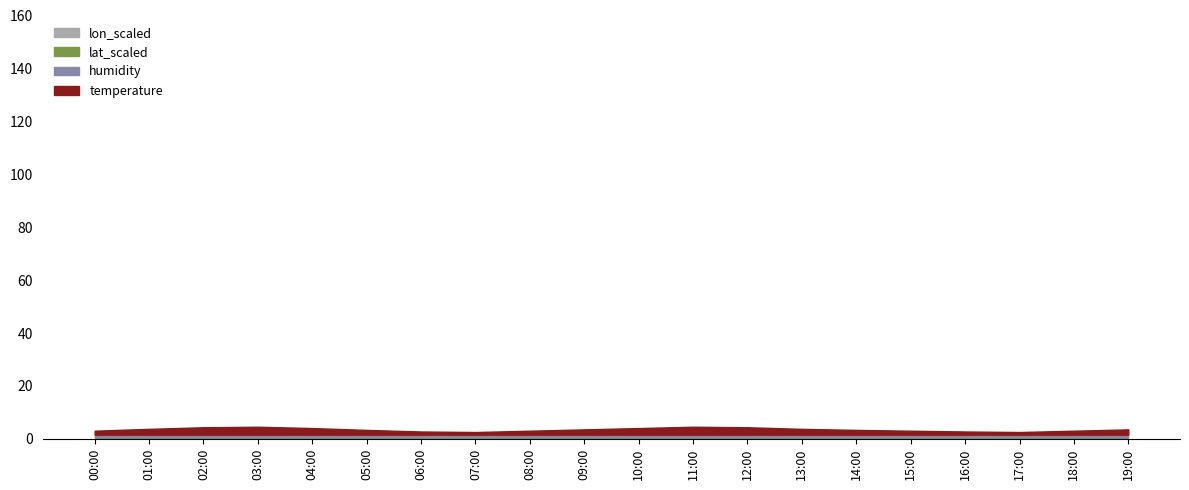

What is the minimum value for temperature?

0.1